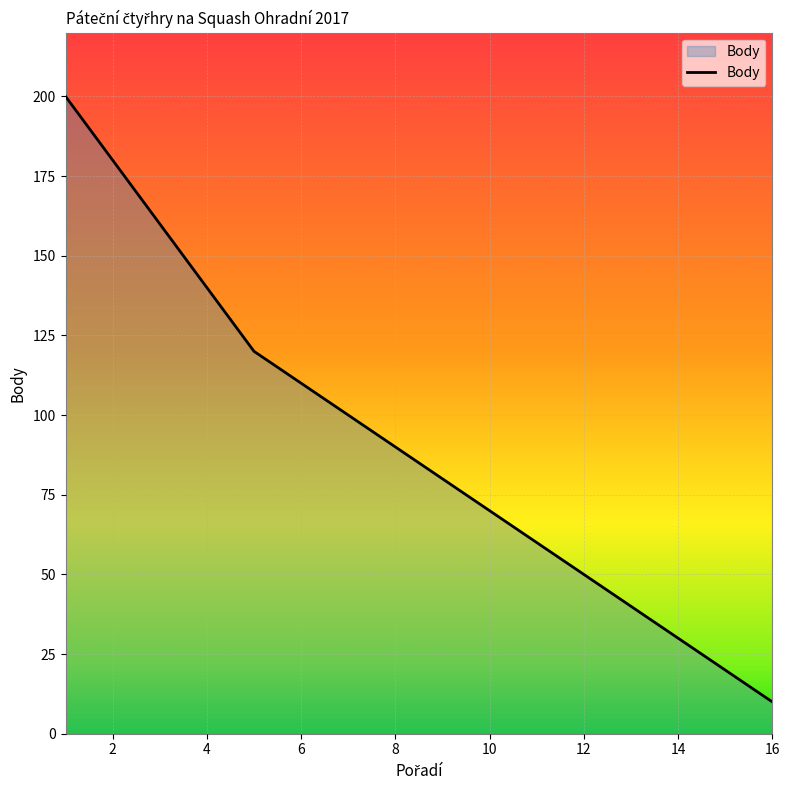

At which category does the chart reach its minimum across all series?

16